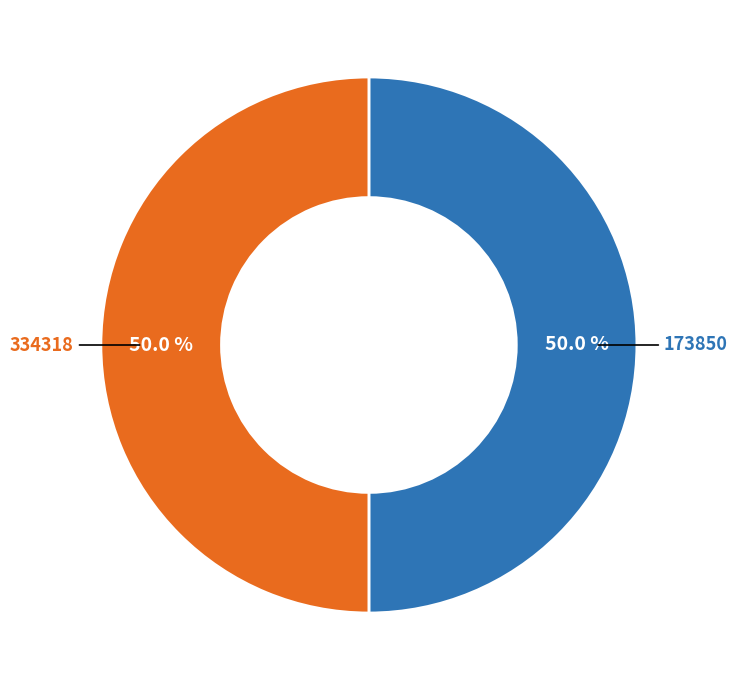

What percentage do 173850 and 334318 together represent?

100.0%